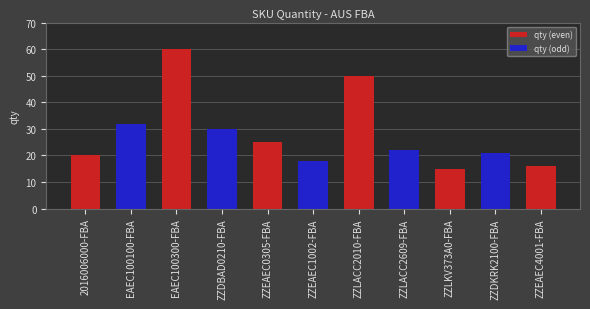

The value at 2016006000-FBA is 20. True or false?

True